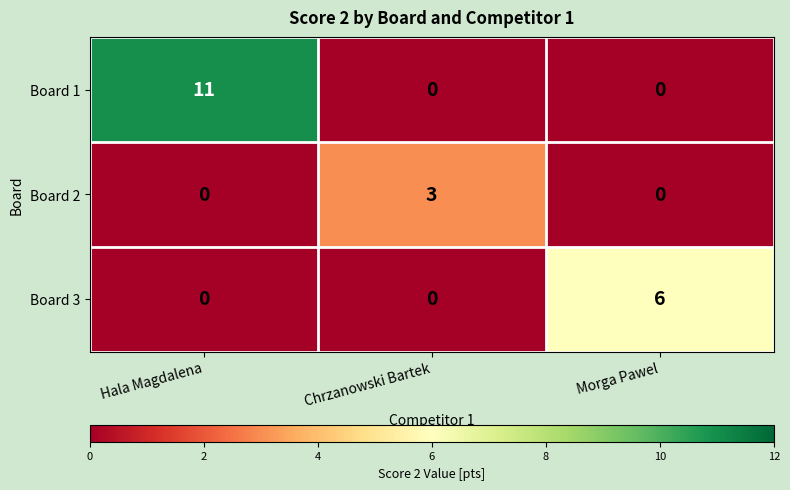

What is the total value across all series at Hala Magdalena?

11